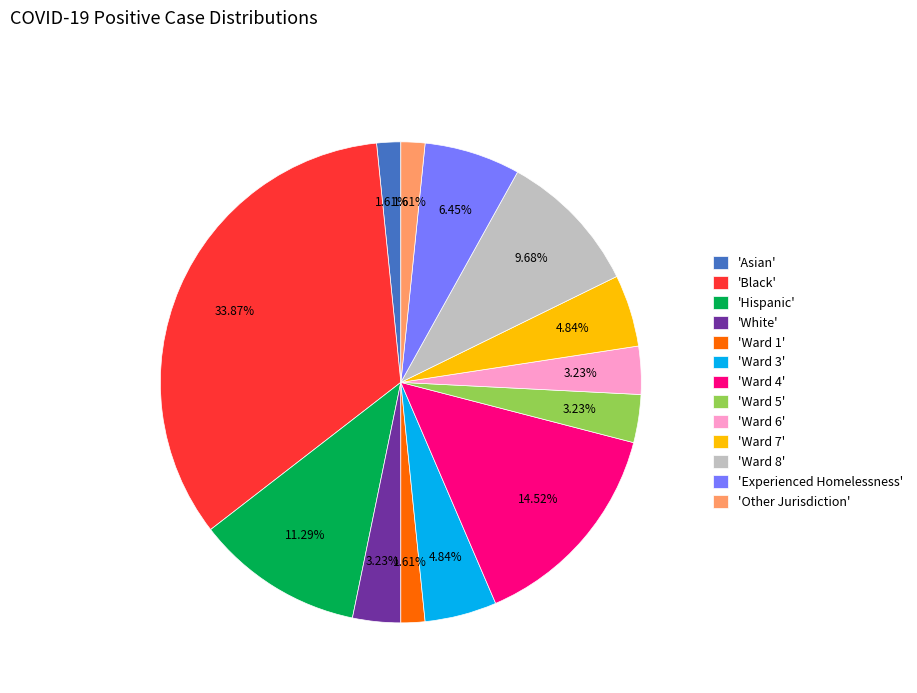

How many slices are in this pie chart?

13